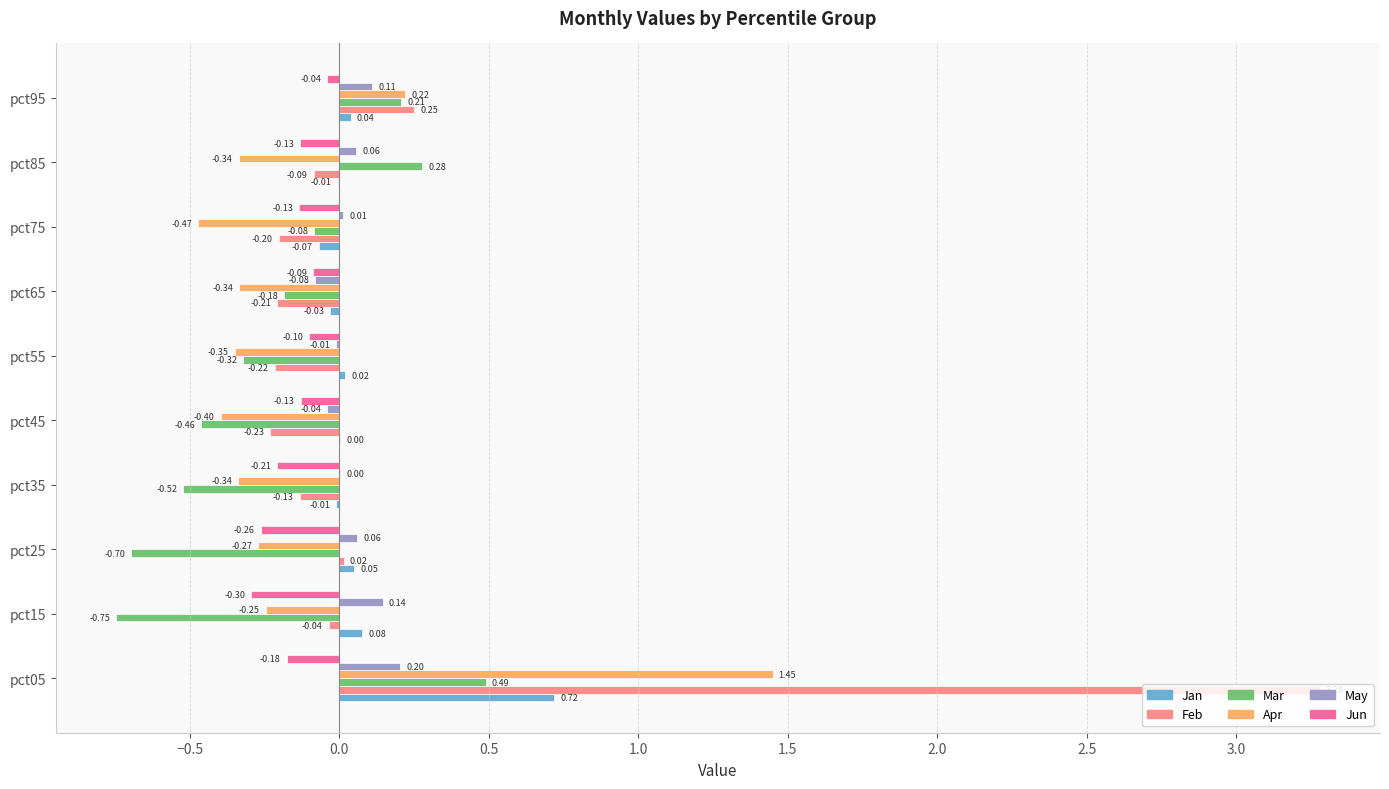

At which category is the sum across all series the highest?

pct05